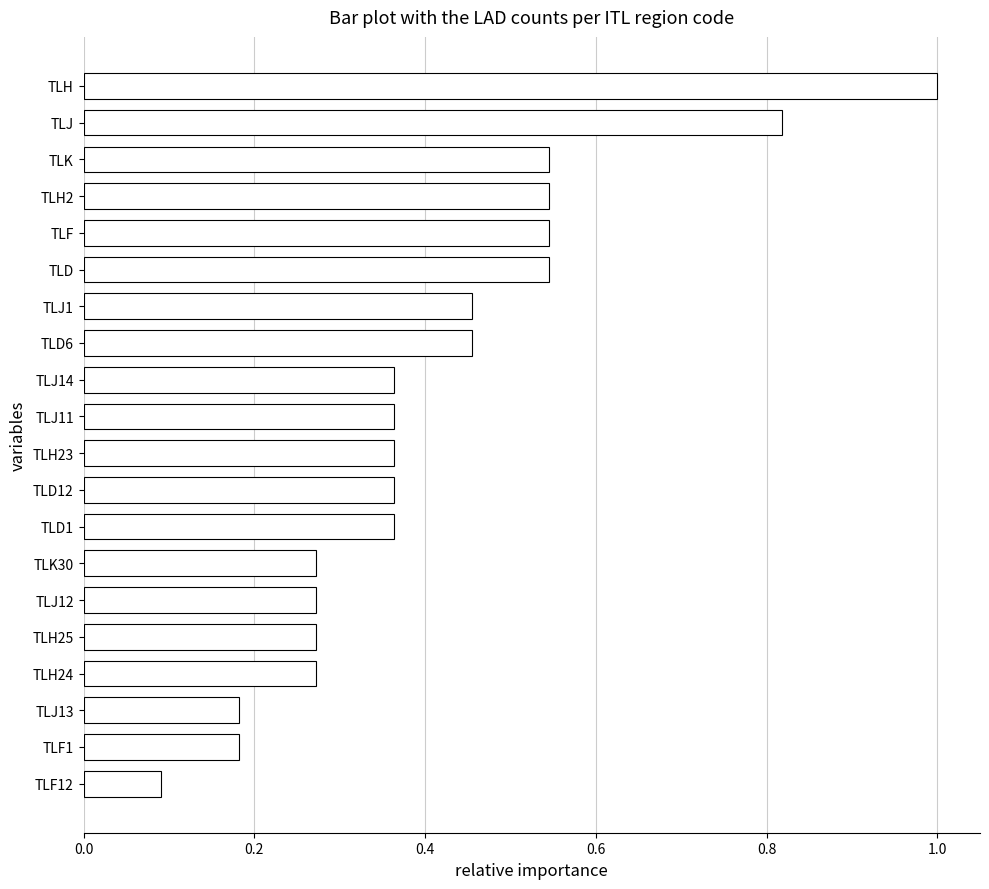

What is the change in value from TLF12 to TLD6?

+0.4